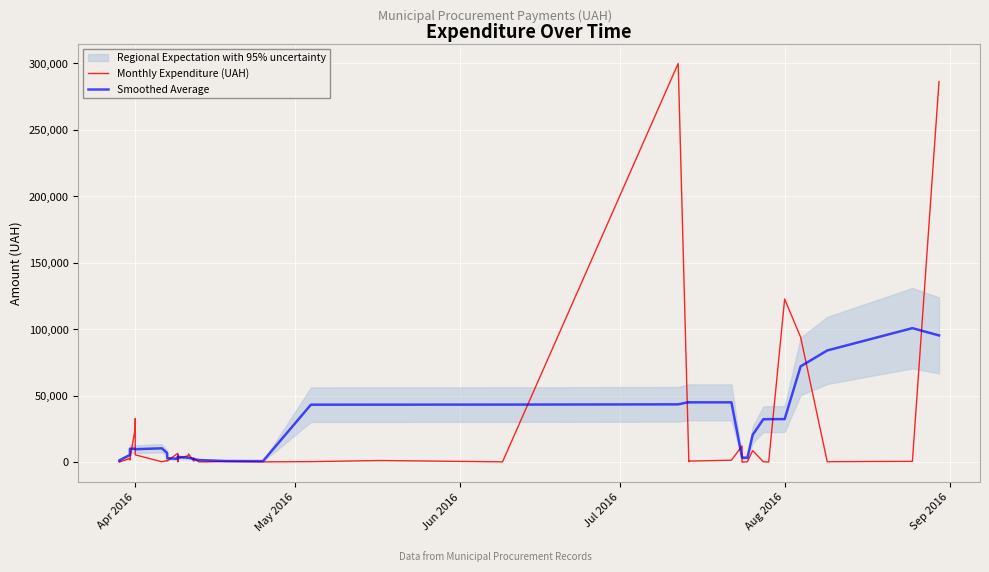

Which series has the largest range (max minus min)?

Monthly Expenditure (UAH)